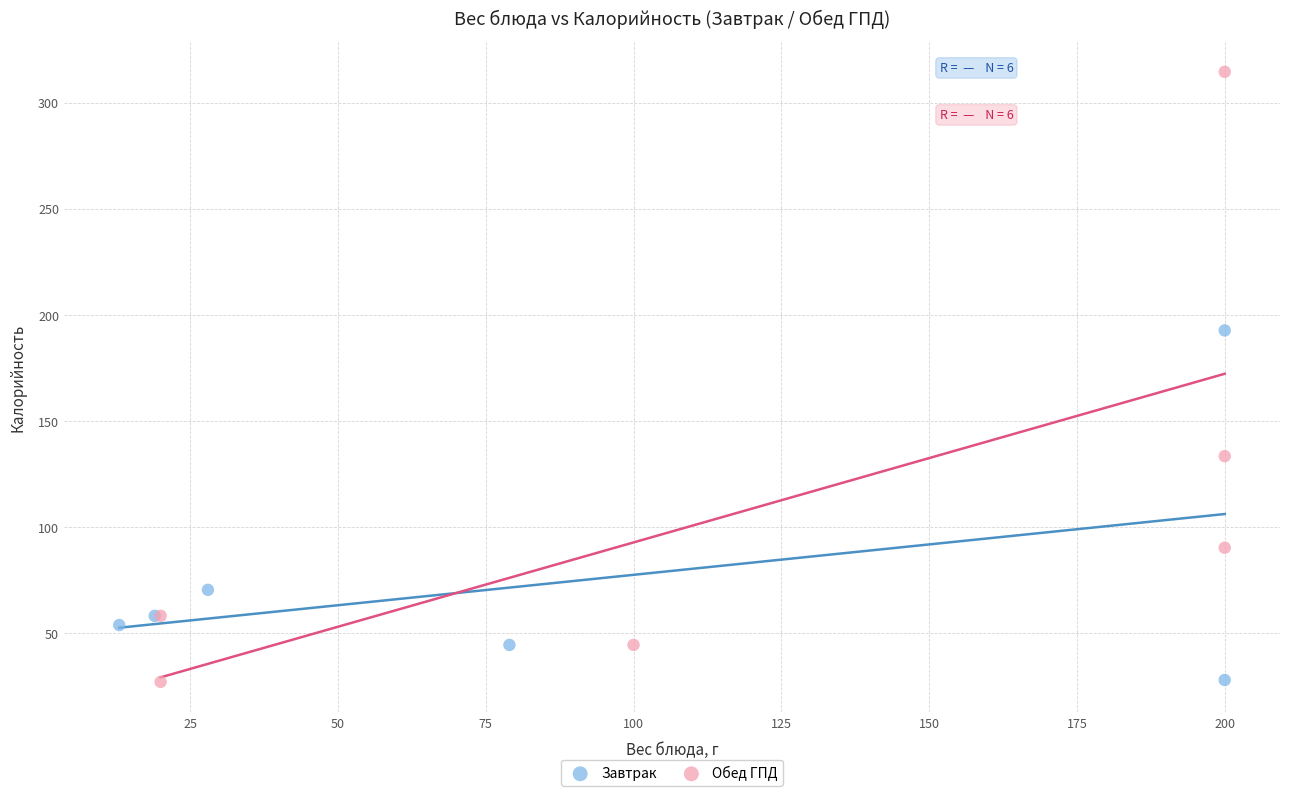

Which series has the widest spread of Y values?

Обед ГПД